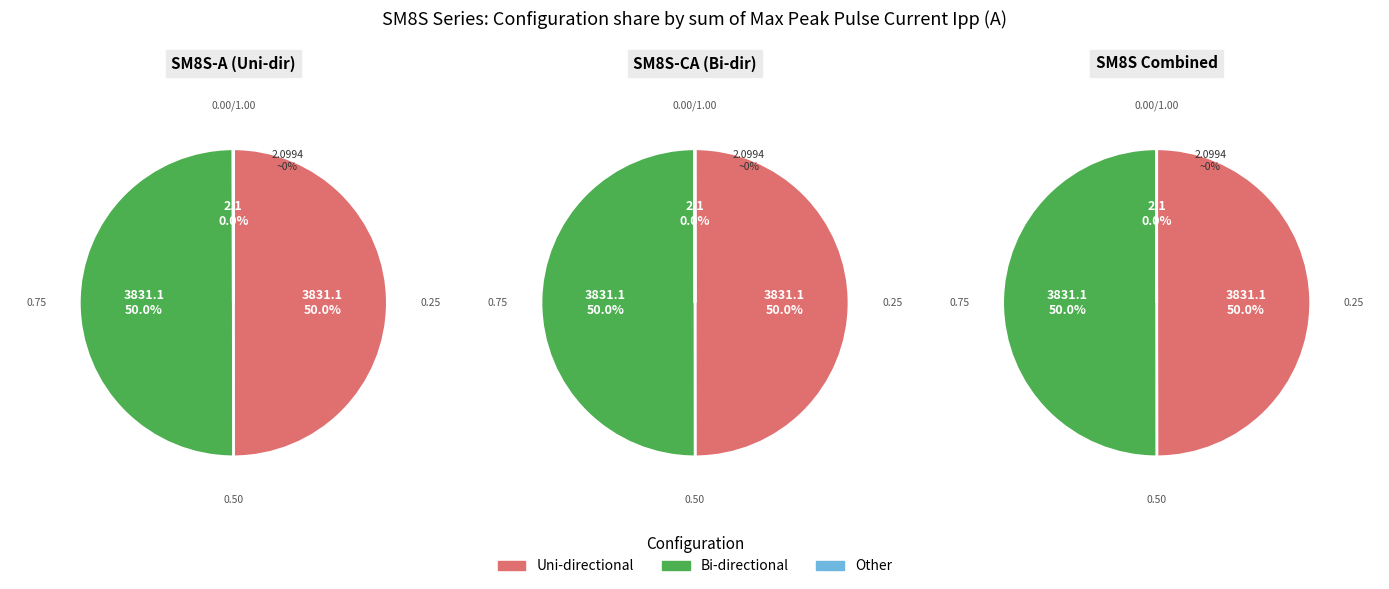

Which series has the largest range (max minus min)?

Uni-directional